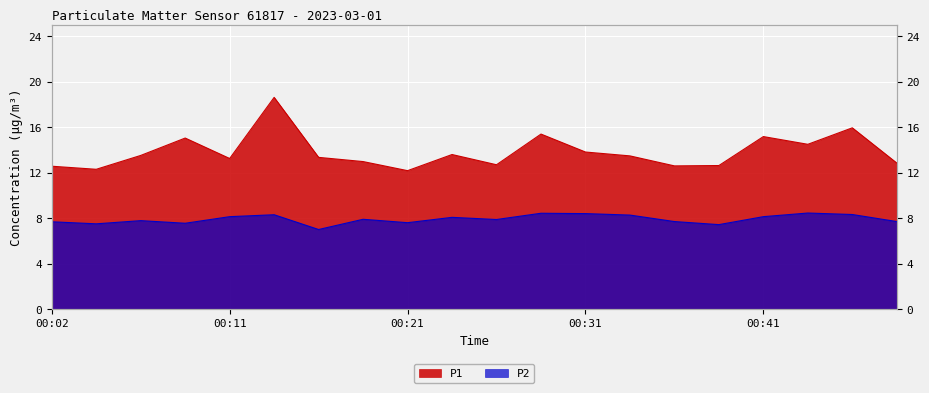

True or false: P1 and P2 intersect in this chart.

False